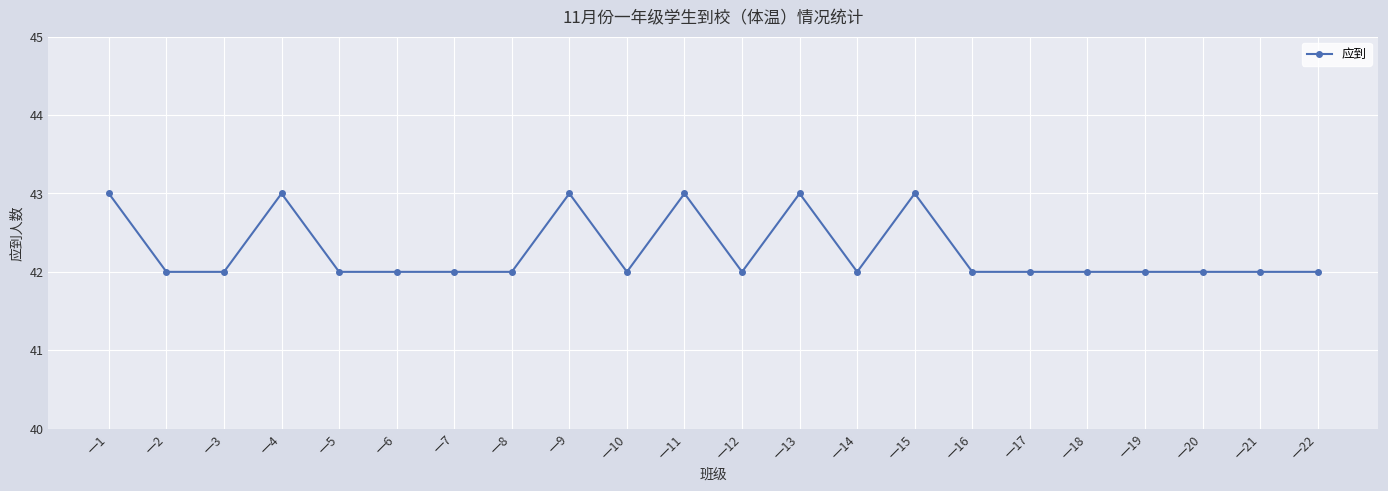

The chart shows a value of 42 at 一17. True or false?

True